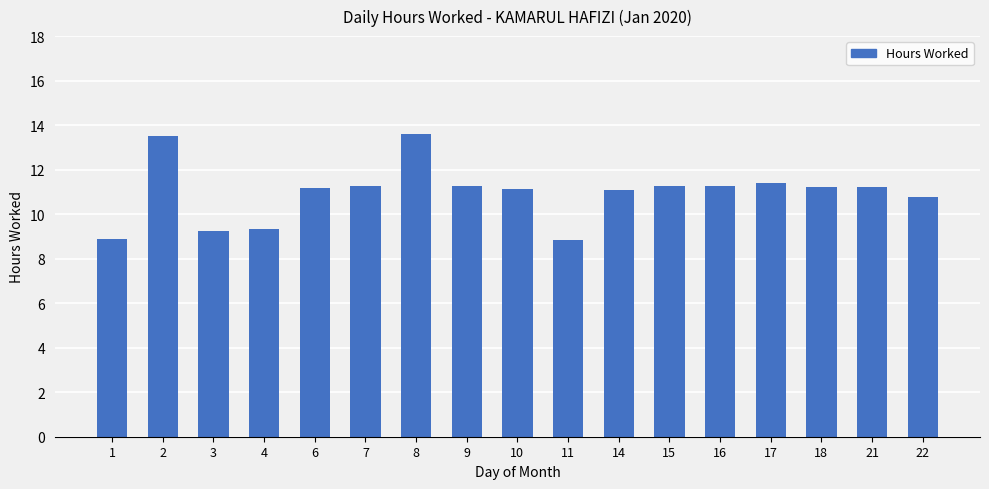

Does the chart contain any negative values?

No